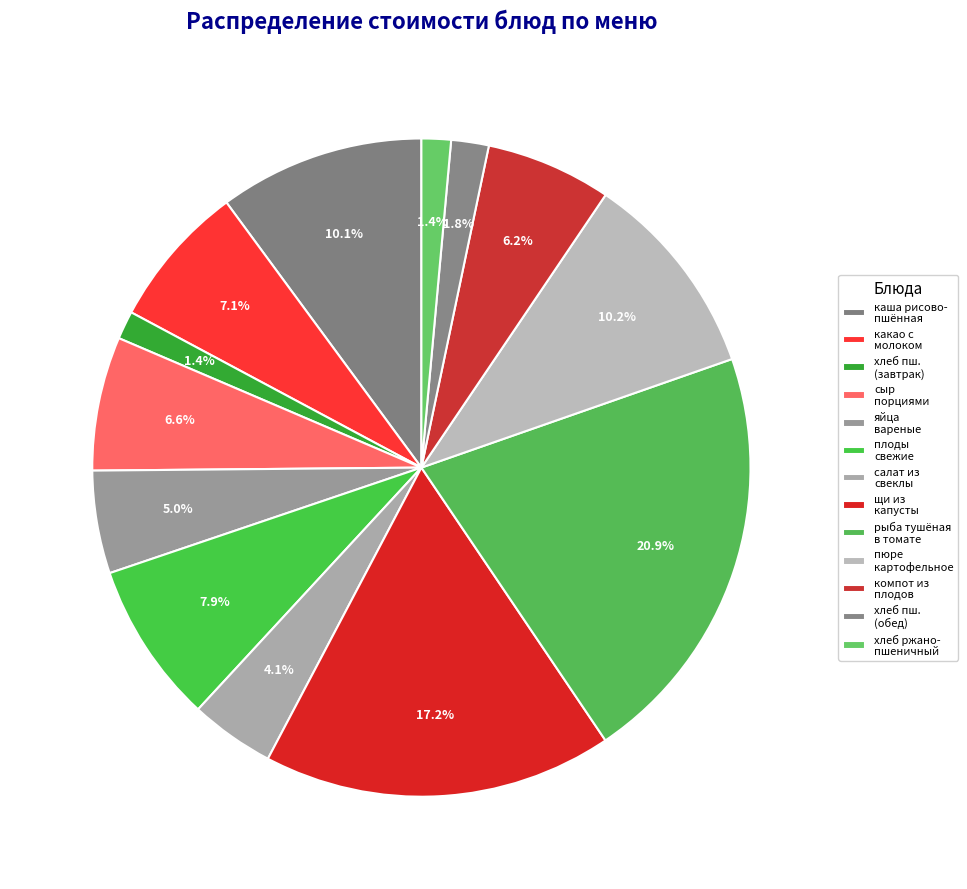

How many segments does this pie chart have?

13